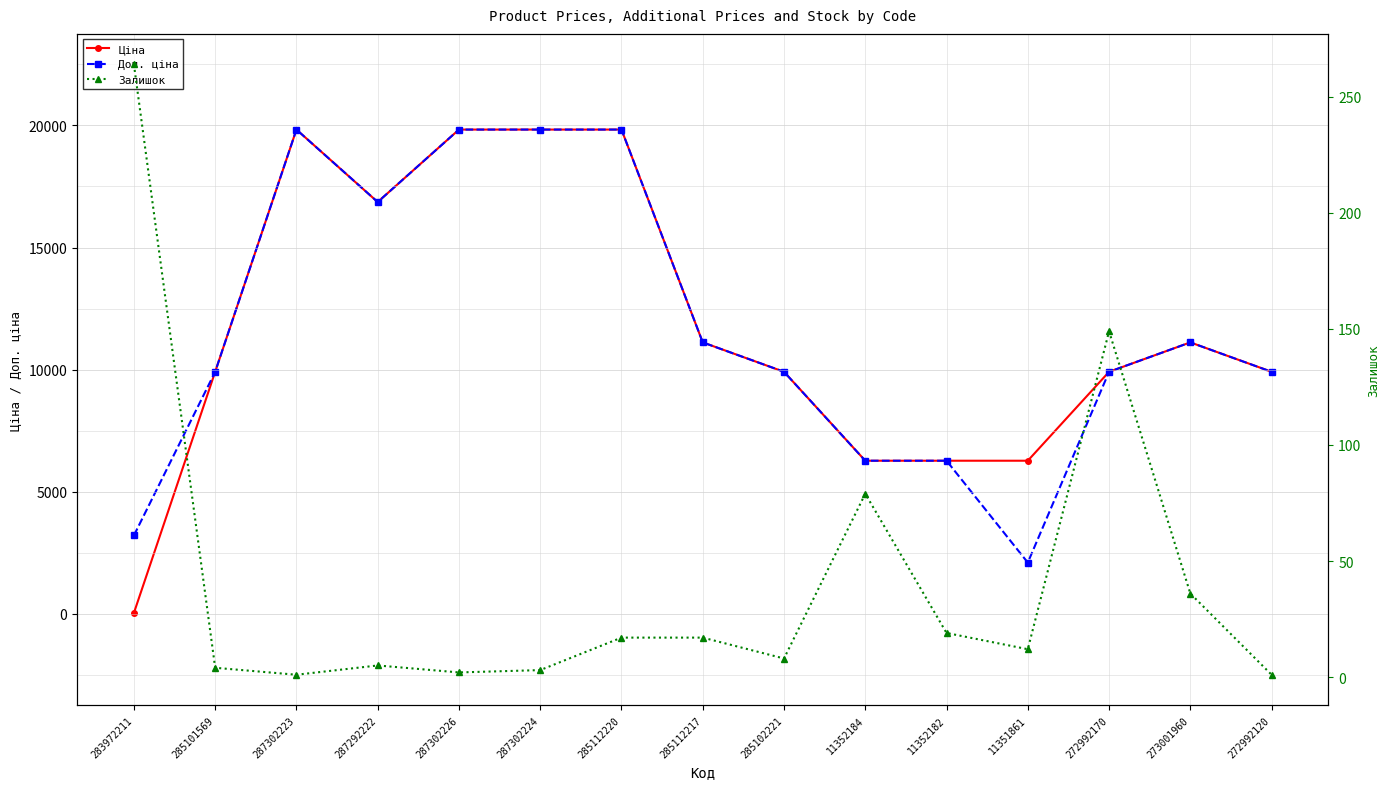

At which category does the chart reach its peak across all series?

287302223